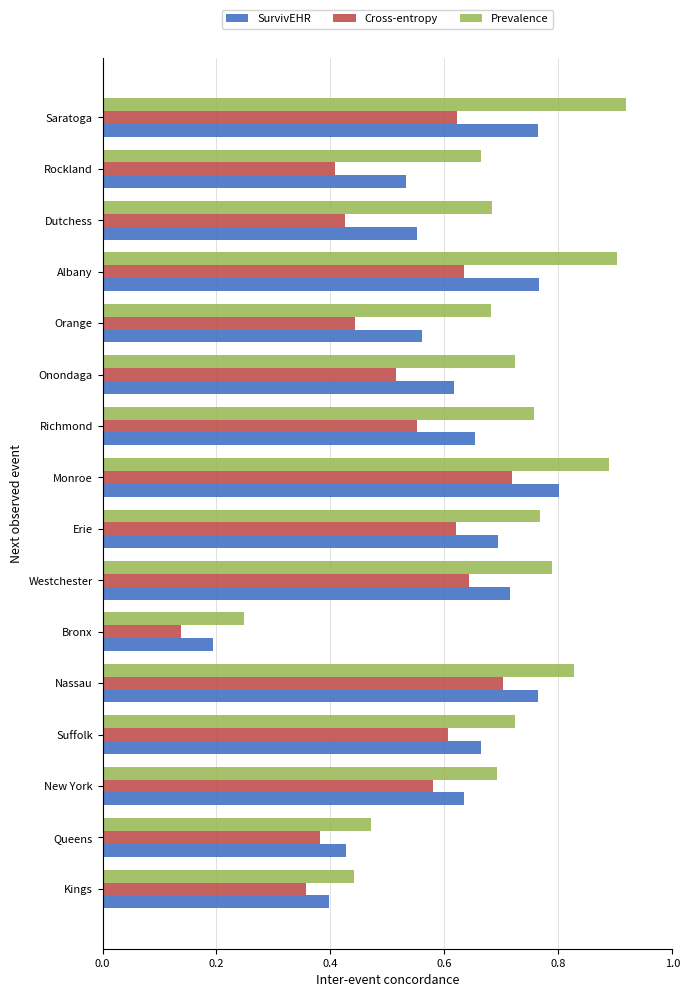

Where is SurvivEHR nearest to the value 0?

Bronx